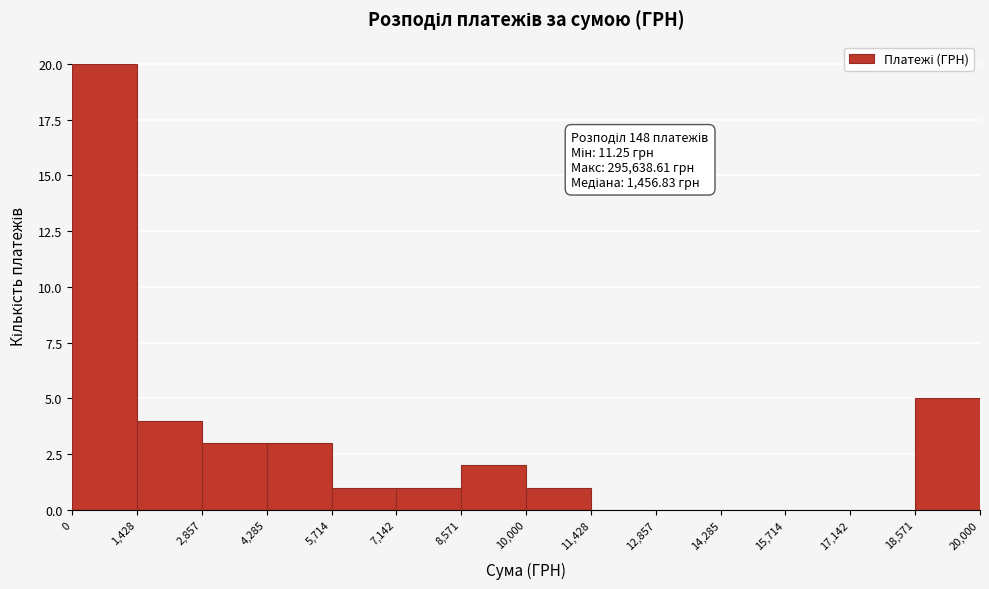

Which range on the x-axis has the tallest bar?

0 to 1,428